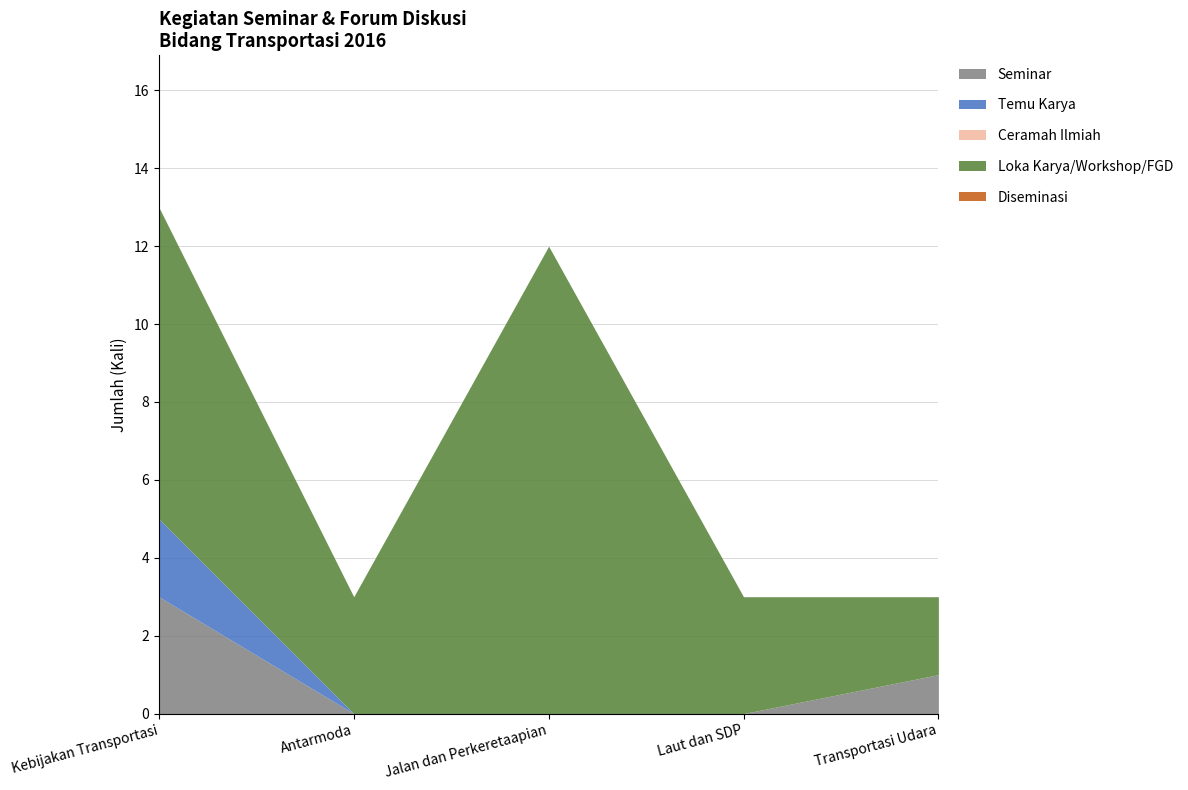

True or false: Temu Karya and Loka Karya/Workshop/FGD cross at least once.

False